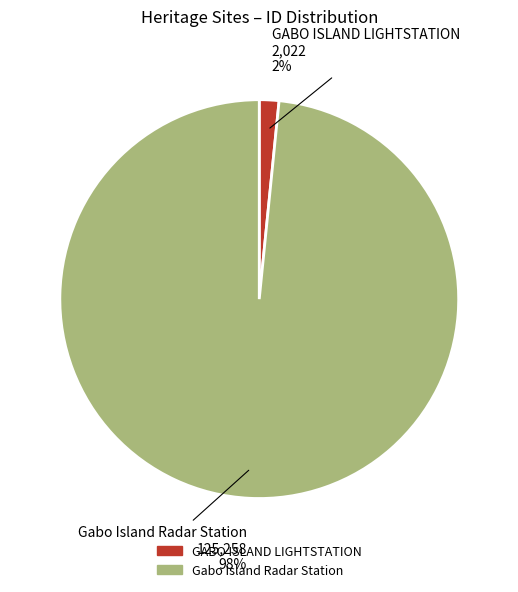

To the nearest percent, what is the average slice percentage?

50%